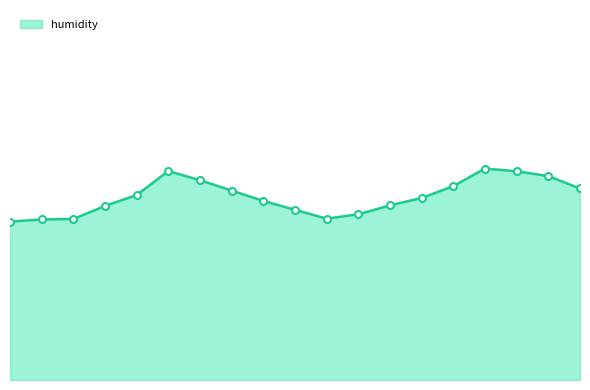

Is this an area chart (filled region under the line)?

Yes